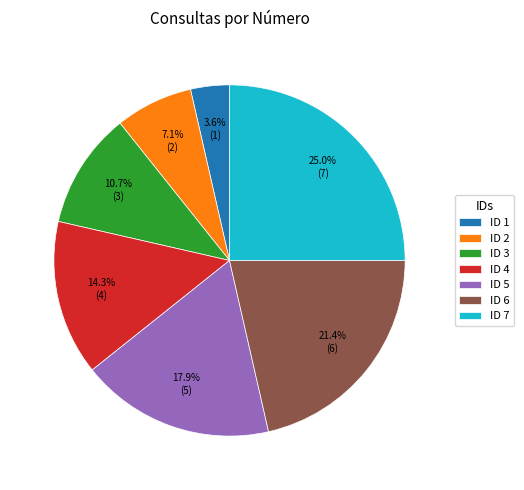

What portion of the pie excludes ID 1?

96.4%